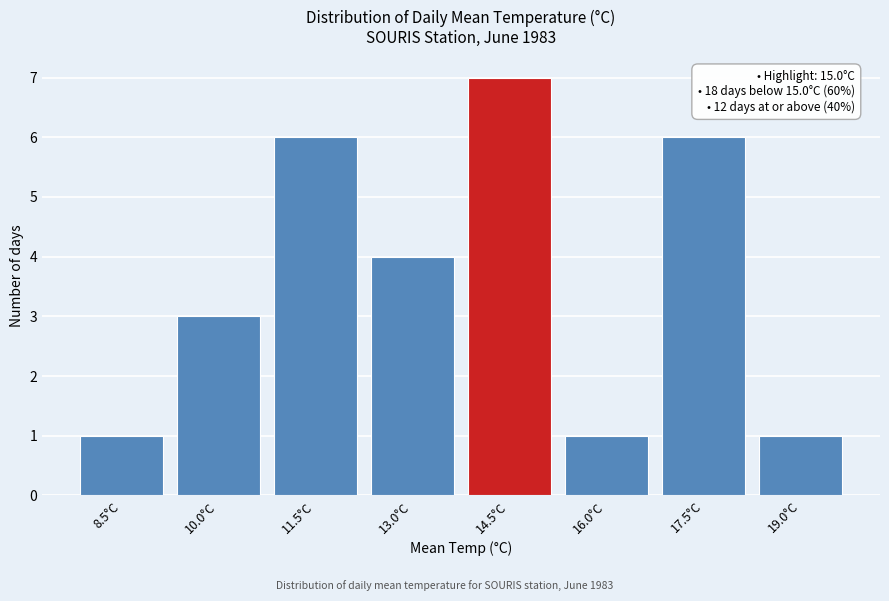

Reading left to right, extract all data points from this chart.

8.5°C=1	10.0°C=3	11.5°C=6	13.0°C=4	14.5°C=7	16.0°C=1	17.5°C=6	19.0°C=1